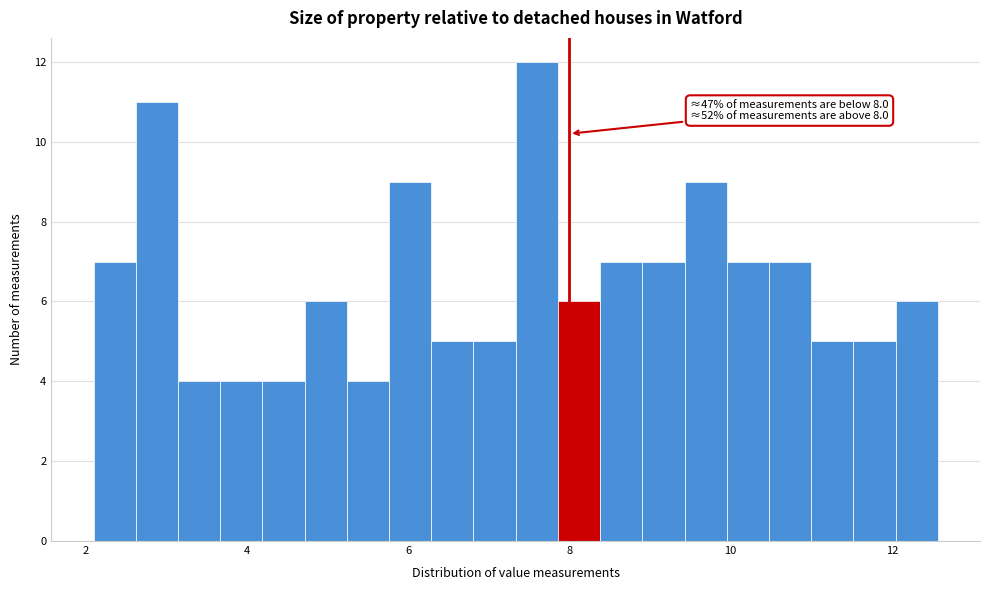

Read against the x-axis, roughly where is the centre of the tallest bar?

7.6